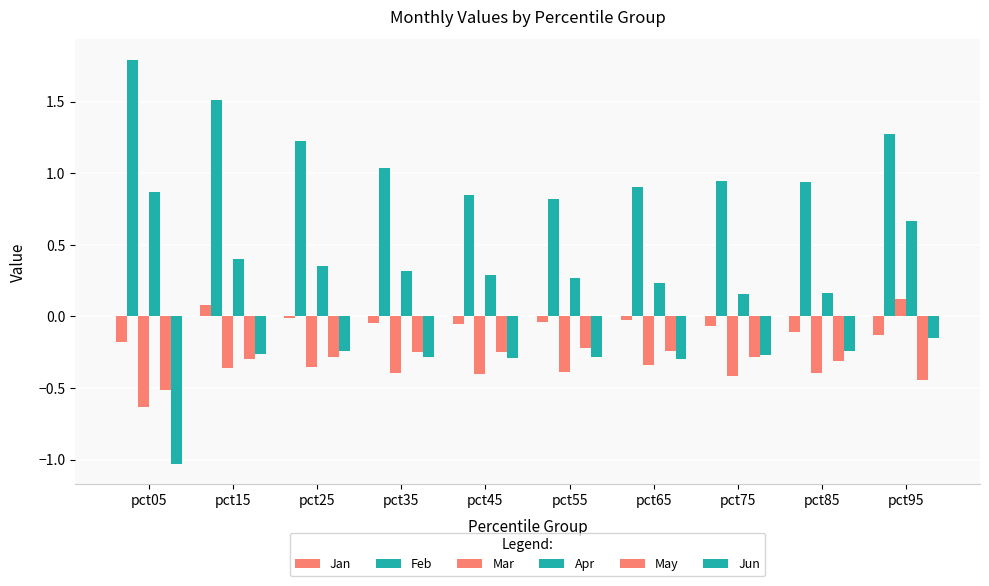

How many data points does each series have?

10